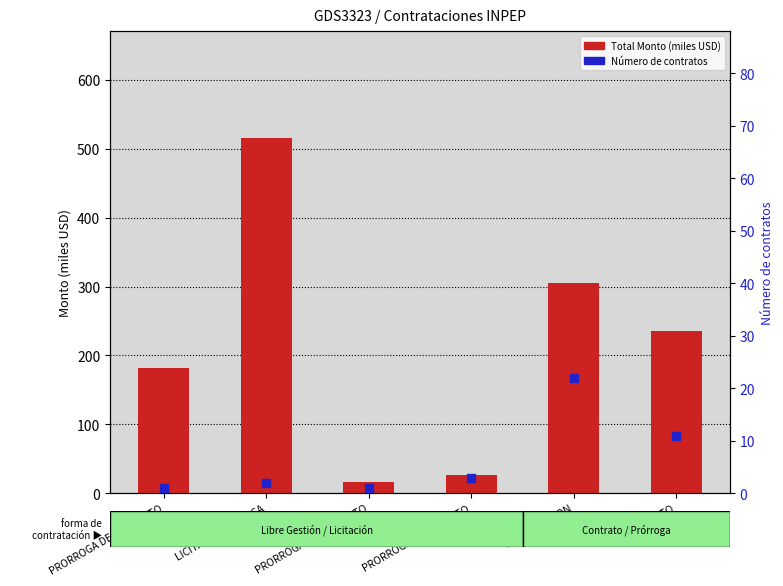

Is the value of Total Monto (miles USD) at LICITACION PUBLICA greater than the value of Número de contratos at LICITACION PUBLICA?

Yes